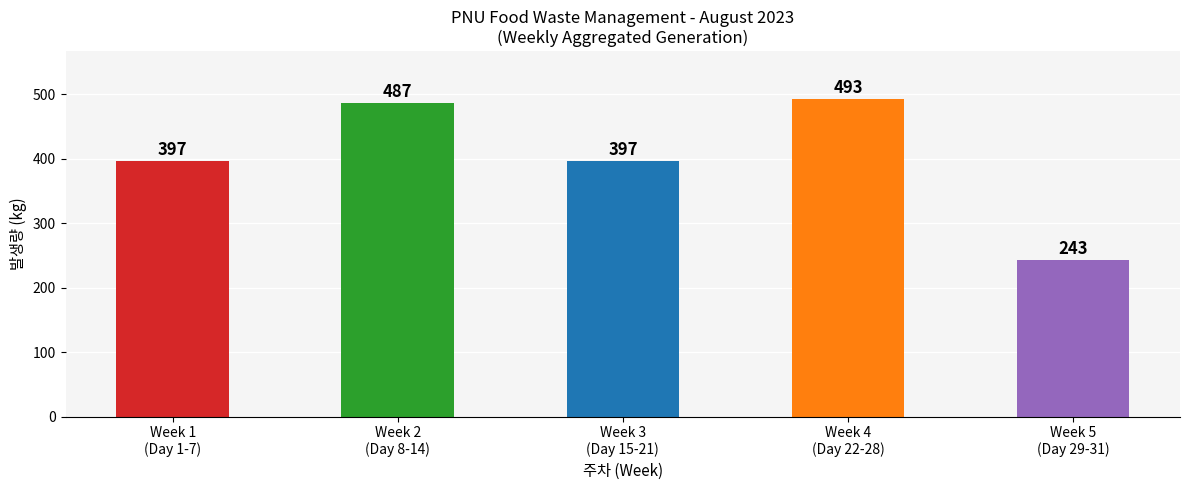

Which label corresponds to the largest value in the chart?

Week 4
(Day 22-28)